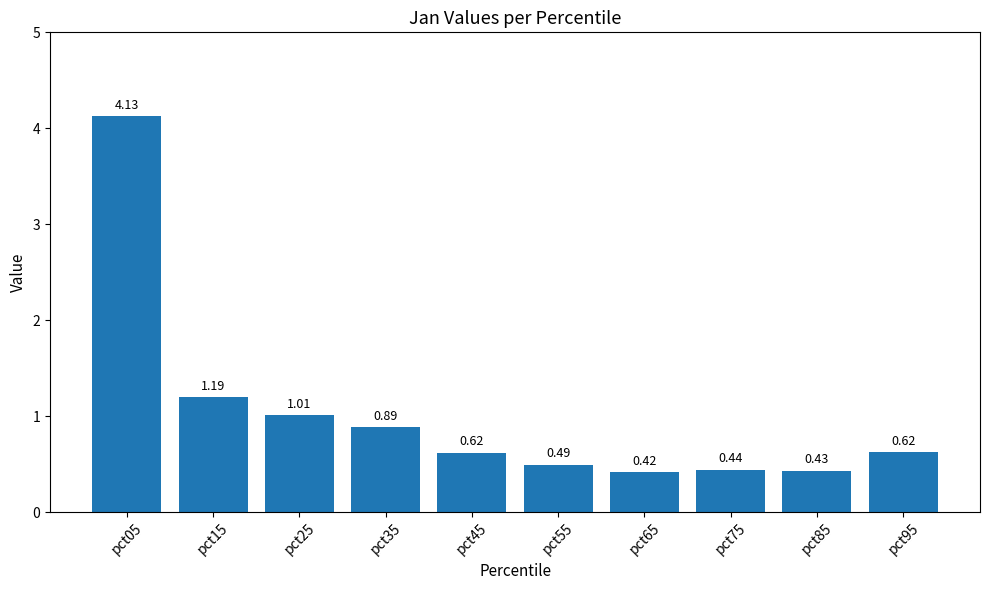

Between pct25 and pct45, which is larger?

pct25